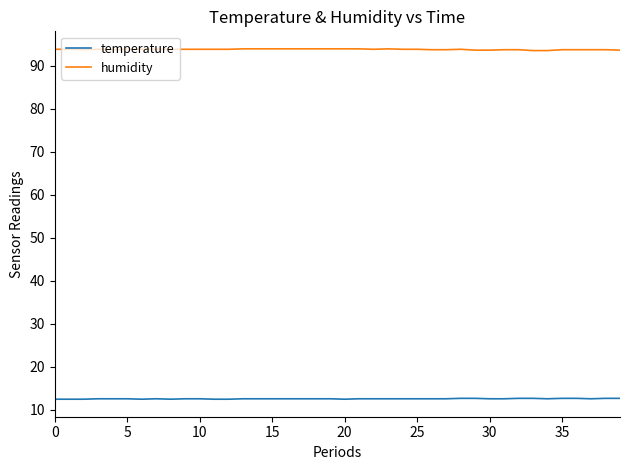

True or false: humidity and temperature cross at least once.

False